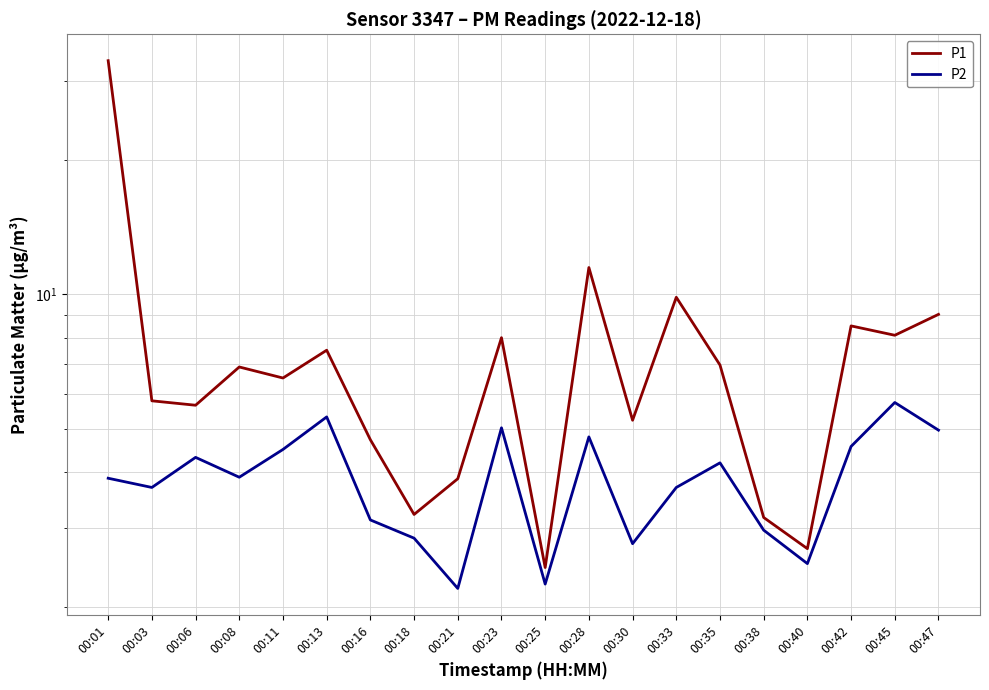

What is the difference between the P2 values at 00:45 and 00:11?

1.2